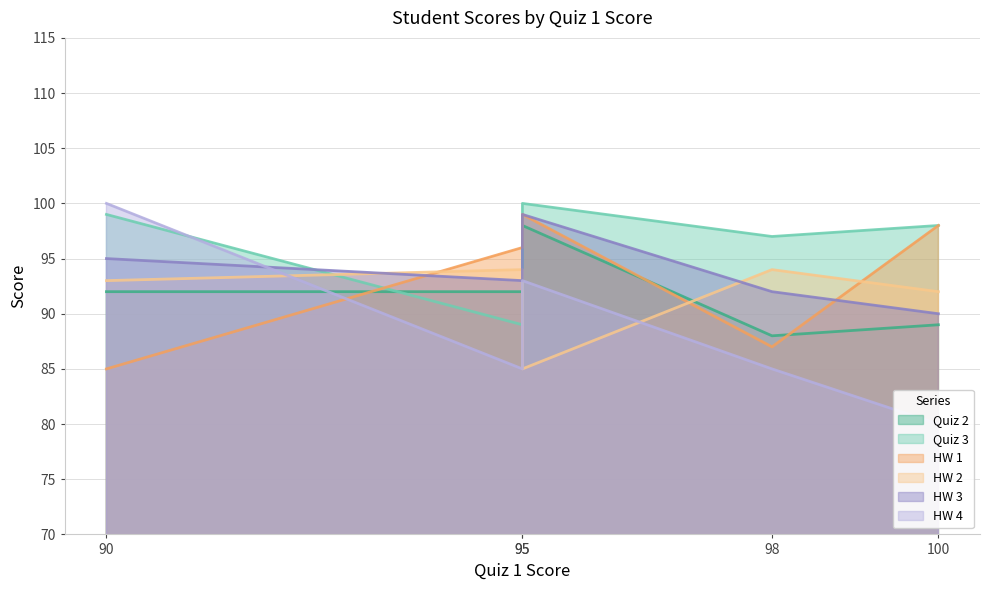

What is the difference between the maximum and second lowest values in the Quiz 3 series?

3